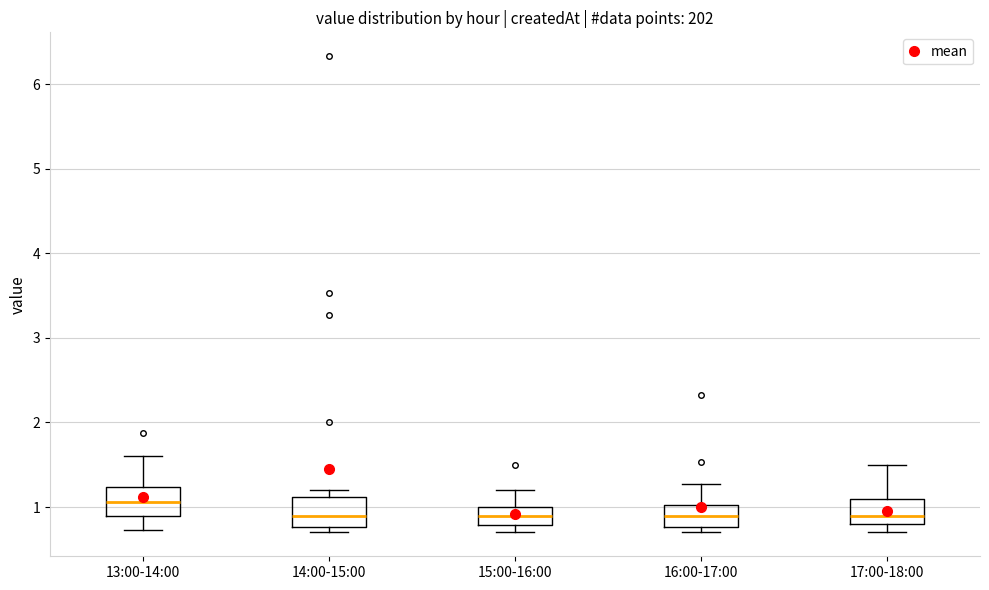

Reading left to right, read every box against the y-axis: the position of its median line, the range the box covers, and the ends of its whiskers. The values are not printed on the chart, so give them approximately, as read against the axis.

13:00-14:00: median 1.1, box 0.9 to 1.2, whiskers 0.7 to 1.6
14:00-15:00: median 0.9, box 0.8 to 1.1, whiskers 0.7 to 1.2
15:00-16:00: median 0.9, box 0.8 to 1.0, whiskers 0.7 to 1.2
16:00-17:00: median 0.9, box 0.8 to 1.0, whiskers 0.7 to 1.3
17:00-18:00: median 0.9, box 0.8 to 1.1, whiskers 0.7 to 1.5